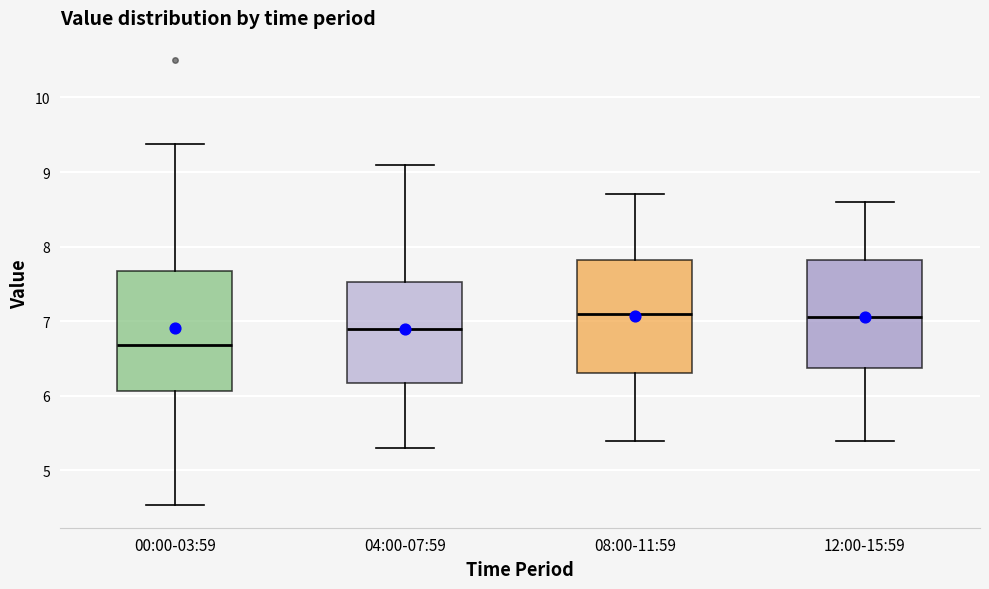

Reading left to right, read every box against the y-axis: the position of its median line, the range the box covers, and the ends of its whiskers. The values are not printed on the chart, so give them approximately, as read against the axis.

00:00-03:59: median 6.7, box 6.1 to 7.7, whiskers 4.5 to 9.4
04:00-07:59: median 6.9, box 6.2 to 7.5, whiskers 5.3 to 9.1
08:00-11:59: median 7.1, box 6.3 to 7.8, whiskers 5.4 to 8.7
12:00-15:59: median 7.1, box 6.4 to 7.8, whiskers 5.4 to 8.6